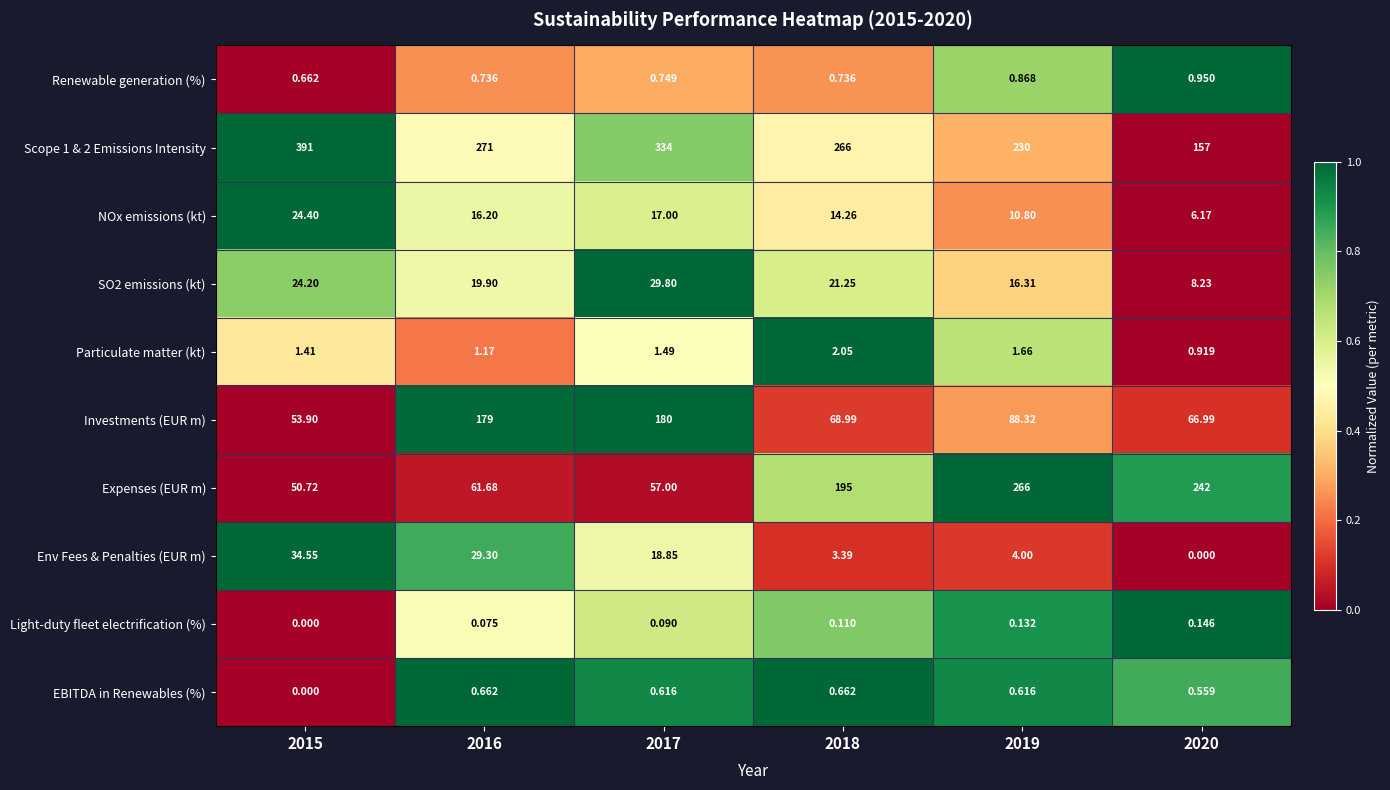

Which series changed the most between 2015 and 2019?

Expenses (EUR m)